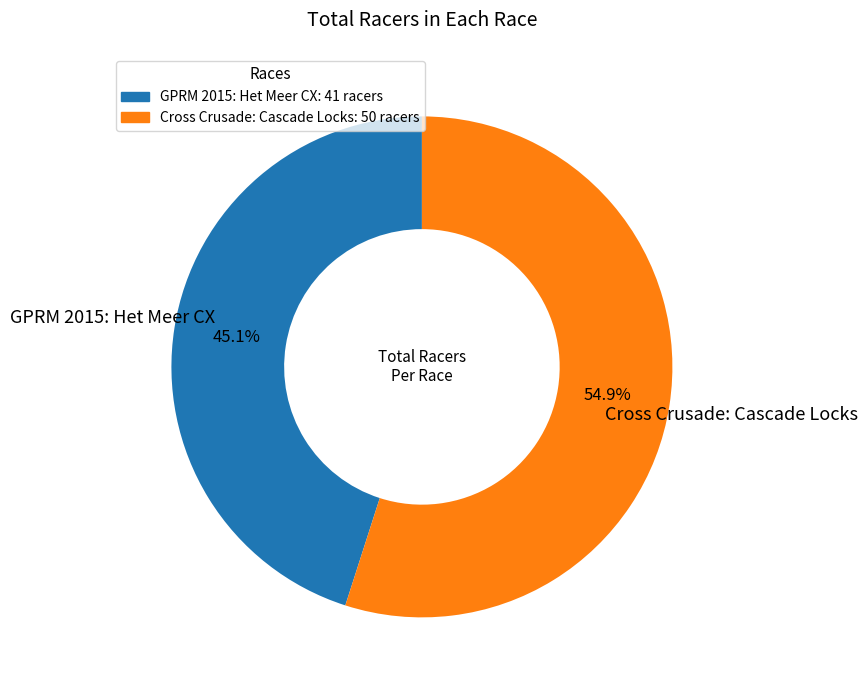

To the nearest percent, what is the average slice percentage?

50%